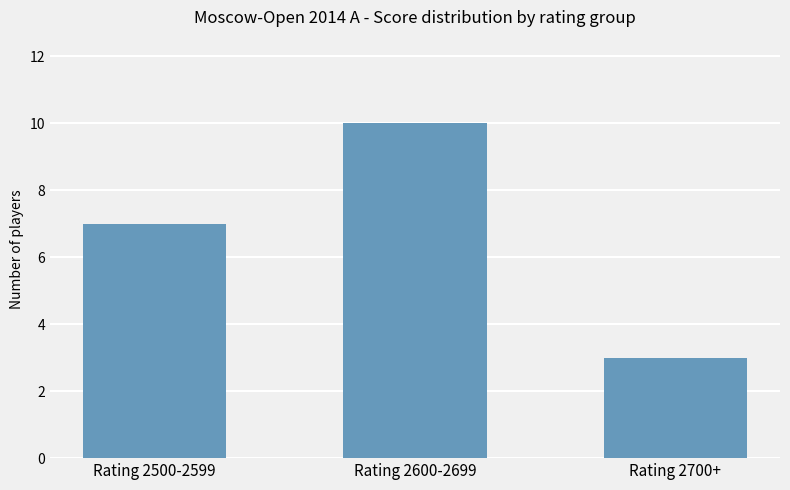

The value at Rating 2500-2599 is 2. True or false?

False